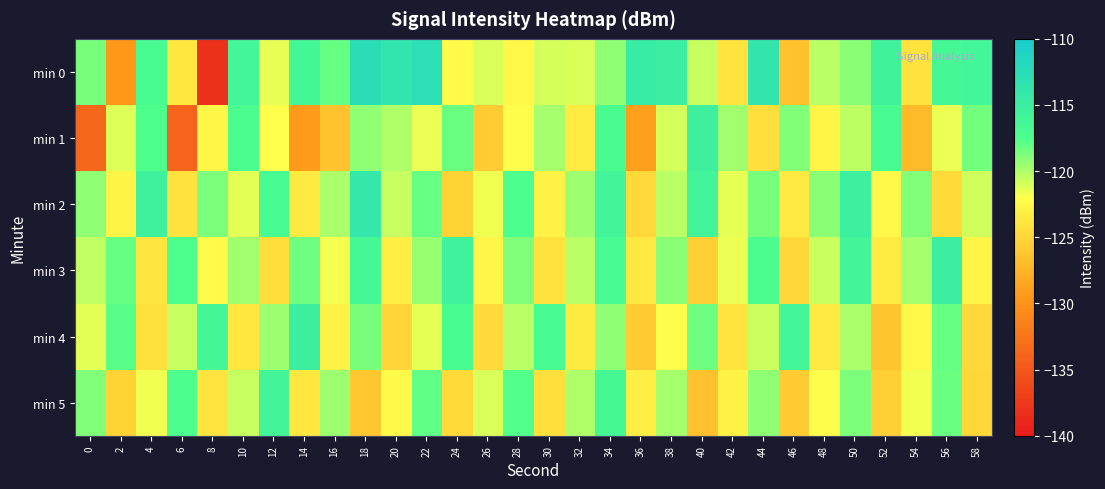

Reading left to right, list all the values displayed in this chart.

min 0: 0=-118.6	2=-129.5	4=-117.0	6=-123.8	8=-138.2	10=-116.2	12=-121.5	14=-116.4	16=-118.1	18=-112.6	20=-113.7	22=-112.9	24=-122.3	26=-121.0	28=-122.5	30=-121.0	32=-121.1	34=-119.3	36=-114.8	38=-115.1	40=-120.5	42=-124.0	44=-113.9	46=-126.5	48=-120.3	50=-119.1	52=-115.8	54=-124.1	56=-116.5	58=-116.3
min 1: 0=-133.6	2=-121.2	4=-117.6	6=-133.9	8=-122.6	10=-117.3	12=-122.0	14=-129.2	16=-126.3	18=-119.2	20=-120.0	22=-121.5	24=-118.3	26=-125.6	28=-122.1	30=-119.8	32=-123.4	34=-117.2	36=-128.9	38=-121.0	40=-115.5	42=-119.7	44=-124.3	46=-118.8	48=-122.7	50=-120.4	52=-116.9	54=-127.1	56=-121.6	58=-118.5
min 2: 0=-119.2	2=-122.8	4=-115.6	6=-124.1	8=-118.7	10=-121.3	12=-116.8	14=-123.5	16=-119.9	18=-114.2	20=-120.6	22=-118.1	24=-125.3	26=-121.7	28=-117.4	30=-122.9	32=-119.5	34=-116.1	36=-124.8	38=-120.2	40=-115.9	42=-121.4	44=-118.6	46=-123.7	48=-119.1	50=-115.3	52=-122.5	54=-118.9	56=-124.6	58=-120.8
min 3: 0=-120.5	2=-118.2	4=-123.9	6=-117.6	8=-122.3	10=-119.7	12=-124.5	14=-118.4	16=-121.8	18=-116.5	20=-123.2	22=-119.4	24=-115.7	26=-122.6	28=-118.8	30=-124.1	32=-120.3	34=-116.9	36=-123.7	38=-119.1	40=-125.4	42=-121.6	44=-117.3	46=-124.9	48=-120.7	50=-116.2	52=-123.4	54=-119.8	56=-115.1	58=-122.7
min 4: 0=-121.3	2=-117.8	4=-124.2	6=-120.6	8=-116.4	10=-123.8	12=-119.5	14=-115.2	16=-122.9	18=-118.6	20=-125.1	22=-121.4	24=-117.1	26=-124.7	28=-120.3	30=-116.8	32=-123.5	34=-119.2	36=-125.8	38=-122.1	40=-118.4	42=-124.0	44=-120.7	46=-116.3	48=-123.6	50=-119.9	52=-126.2	54=-122.5	56=-118.1	58=-124.8
min 5: 0=-118.9	2=-125.3	4=-121.7	6=-117.4	8=-124.0	10=-120.6	12=-116.2	14=-123.8	16=-119.5	18=-126.1	20=-122.4	22=-118.0	24=-124.7	26=-121.1	28=-117.7	30=-124.3	32=-120.0	34=-116.6	36=-123.2	38=-119.8	40=-126.5	42=-122.9	44=-119.2	46=-125.8	48=-122.1	50=-118.7	52=-125.4	54=-121.7	56=-118.3	58=-125.0